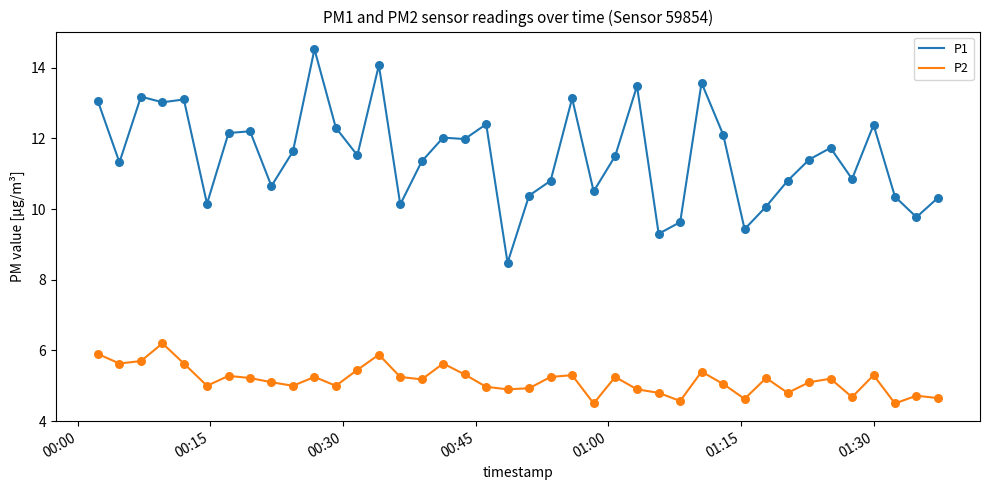

Which series has the largest total across all categories?

P1